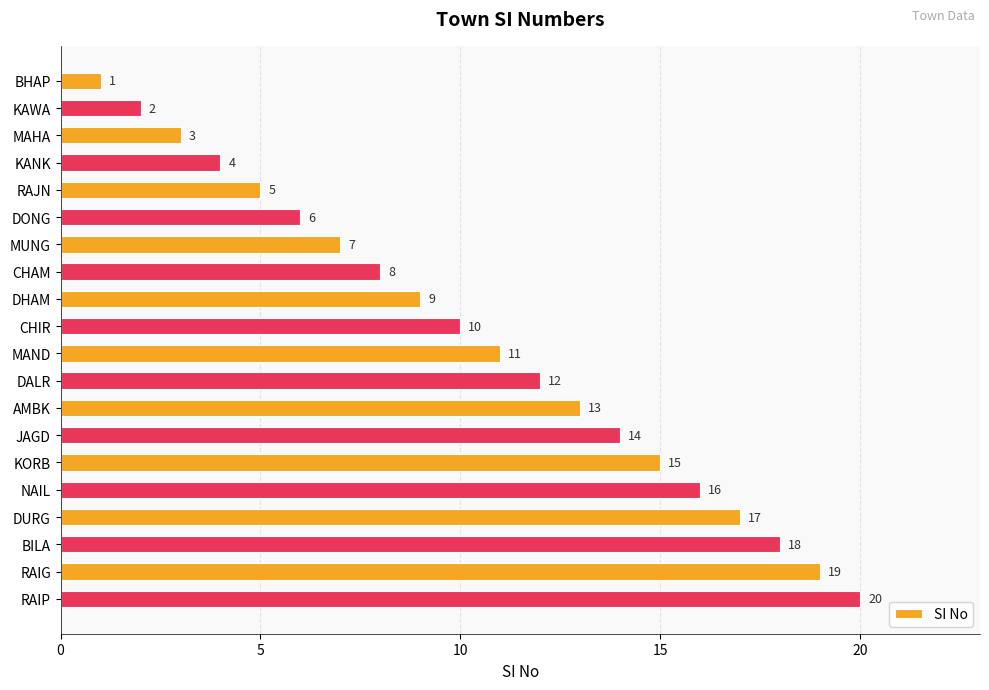

True or false: the data shows 7 at MUNG.

True